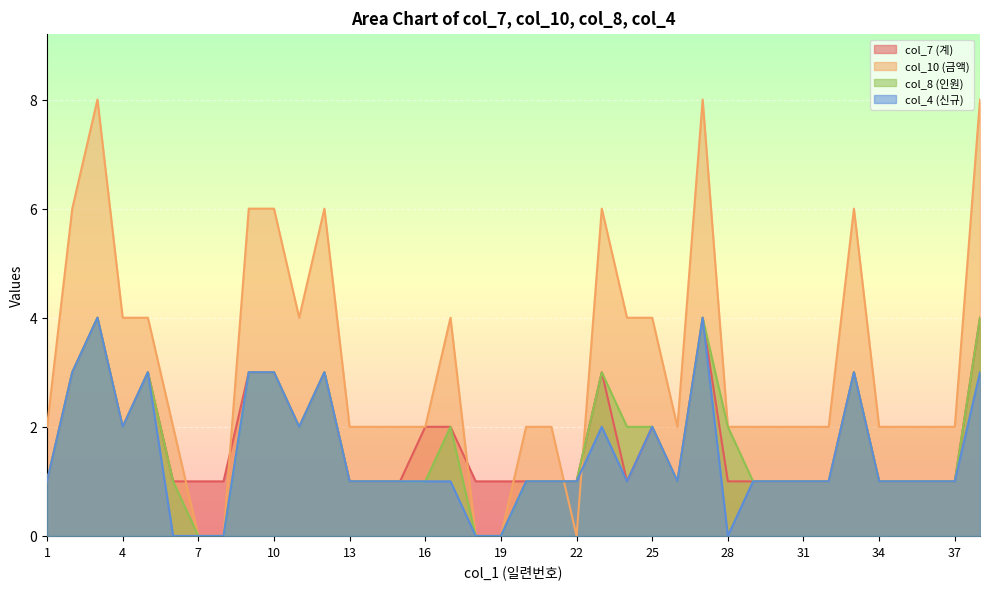

At 17, list the series in order from largest to smallest.

col_10 (금액), col_7 (계), col_8 (인원), col_4 (신규)